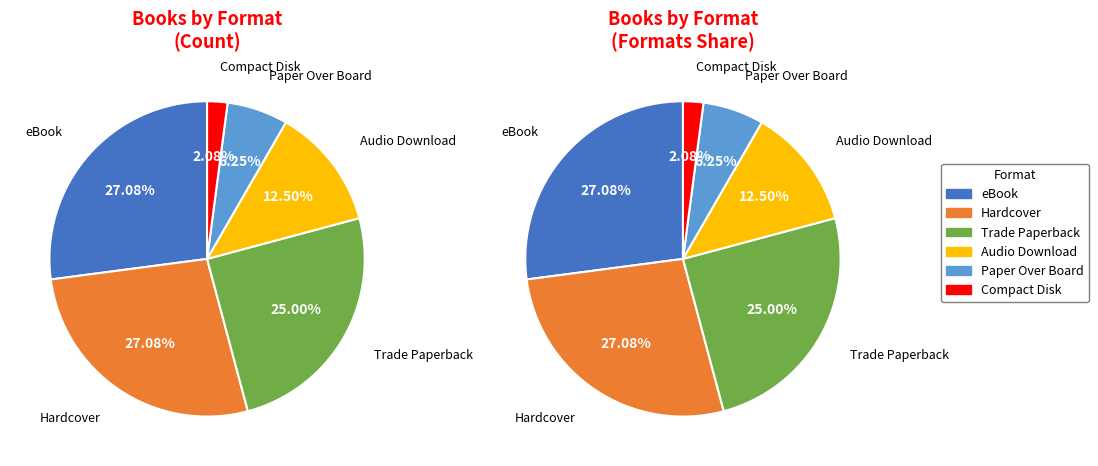

True or false: eBook accounts for 19% of the total.

False